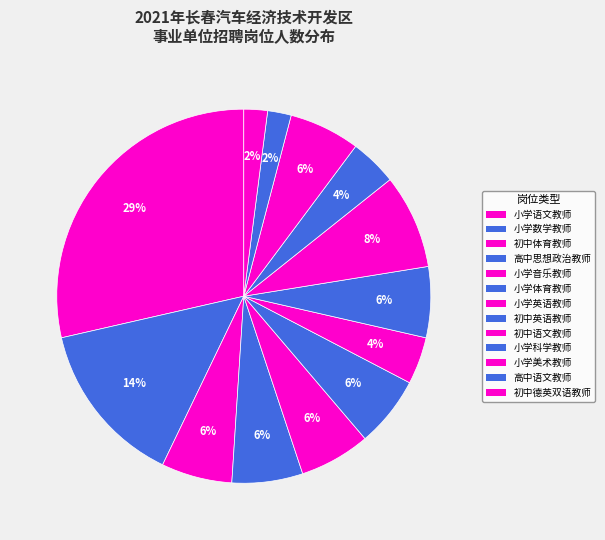

To the nearest percent, what is the average slice percentage?

8%